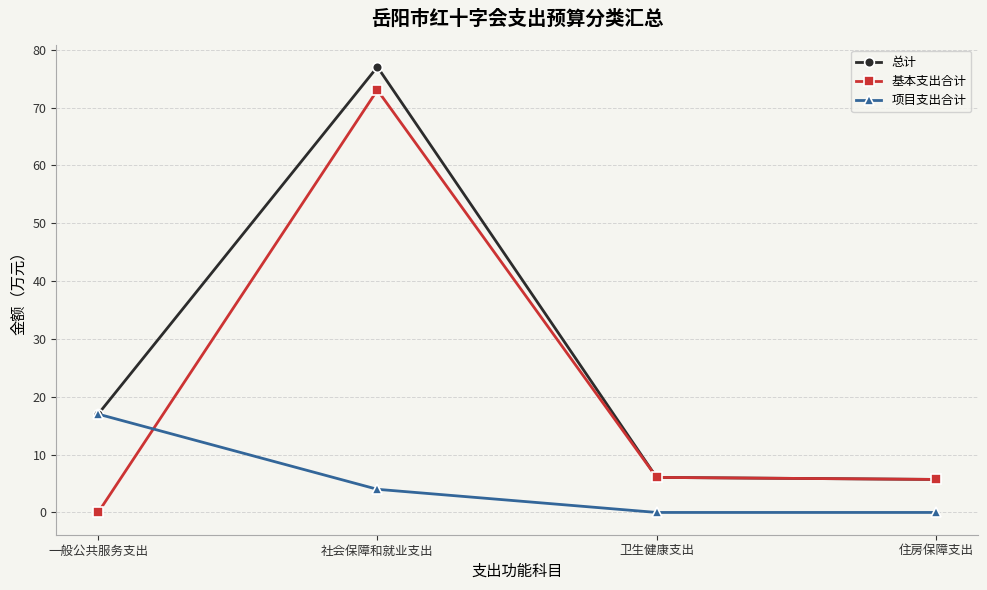

What is the difference between the second highest and minimum values in the 基本支出合计 series?

6.1